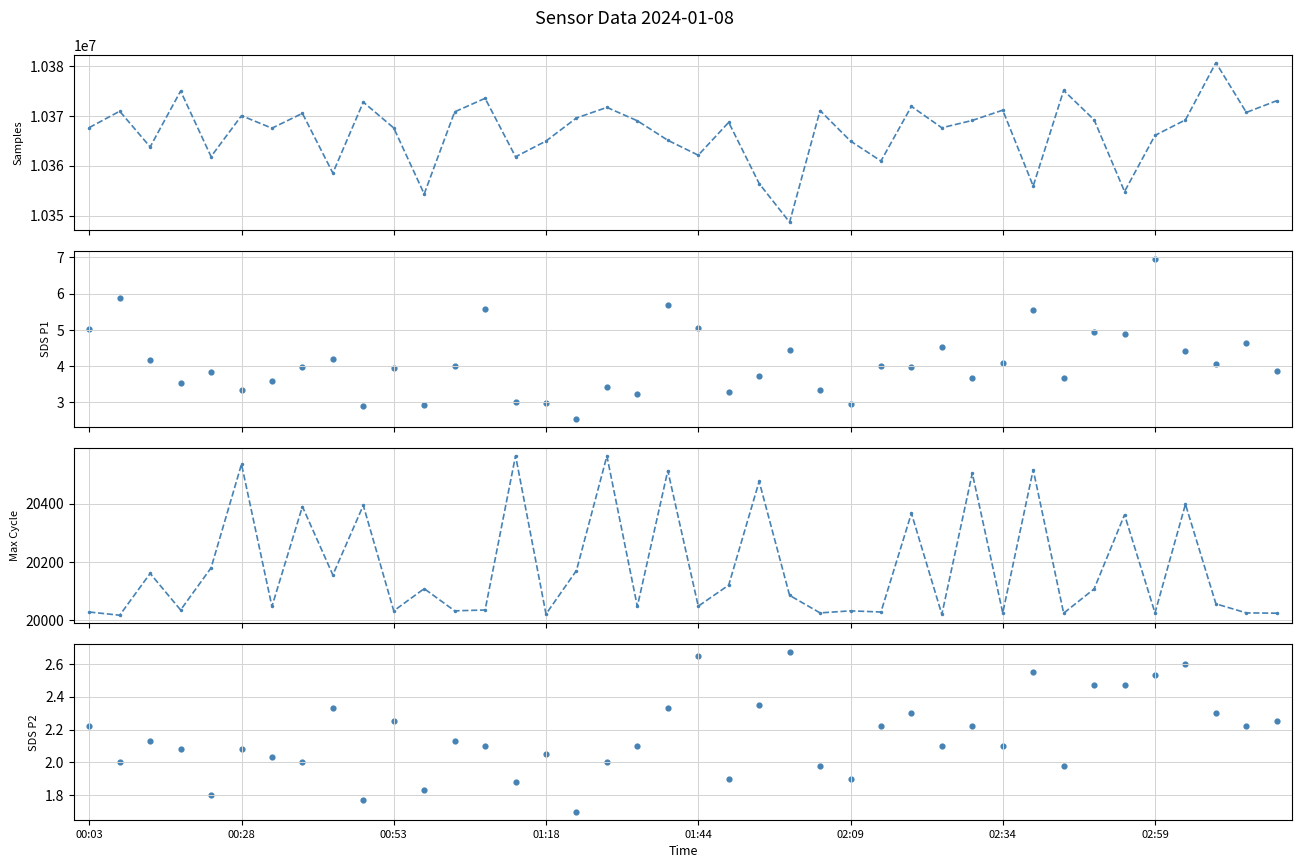

Which series has the largest total across all categories?

Samples